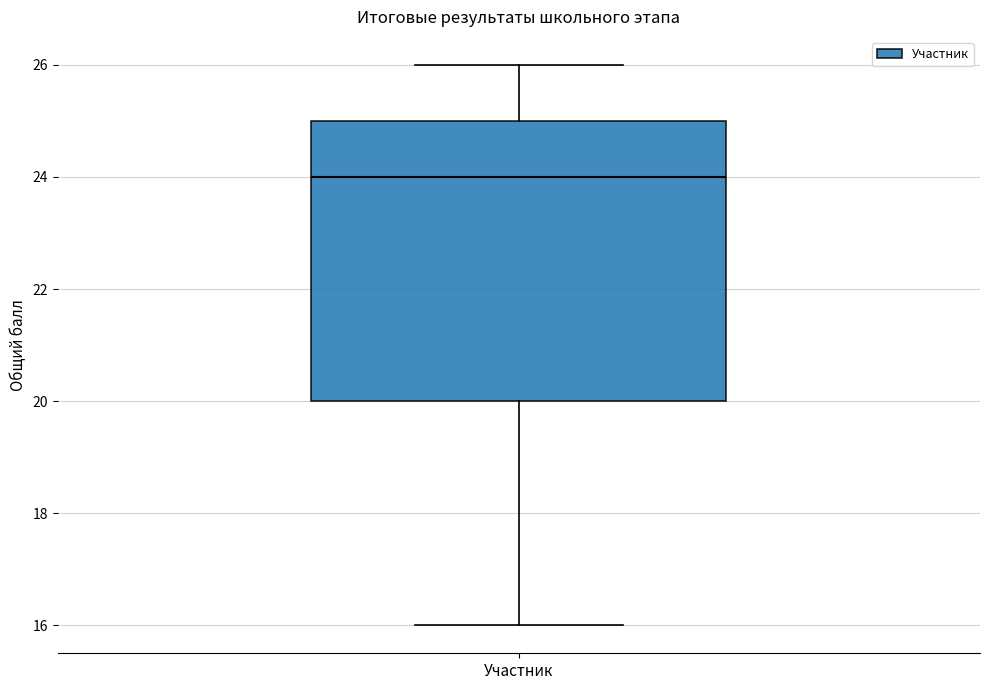

Transcribe this box plot: give where the median line is, the range the box spans, and where the two whiskers end, as read against the y-axis. The values are not printed on the chart, so give them approximately, as read against the axis.

median 24, box 20 to 25, whiskers 16 to 26